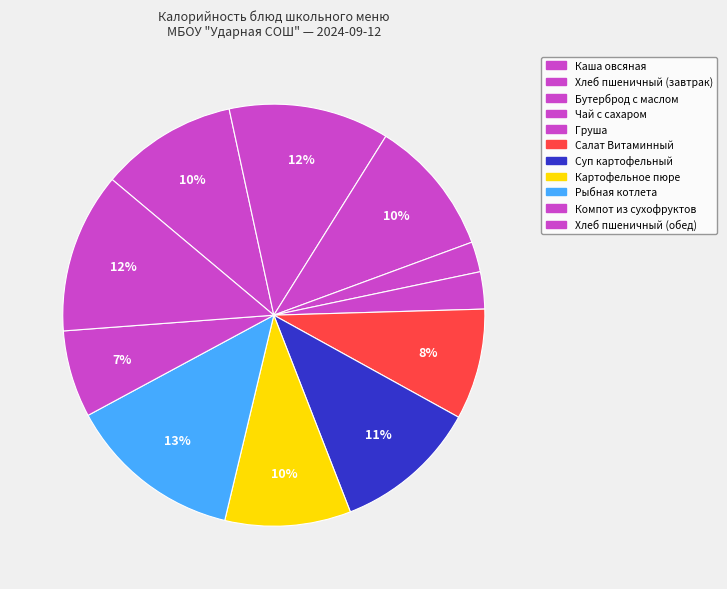

Does any single category account for the majority?

No